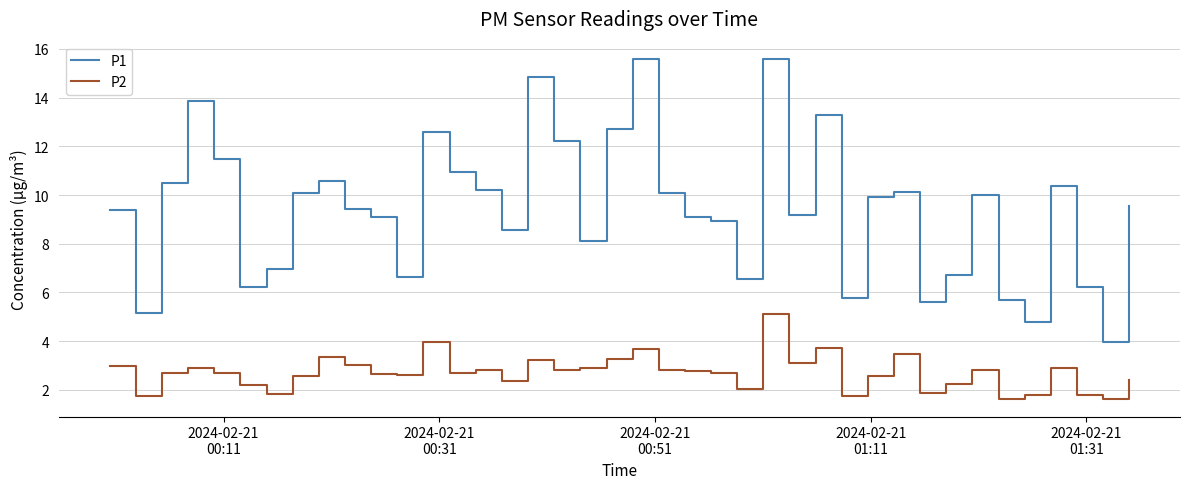

How many series are shown in this chart?

2